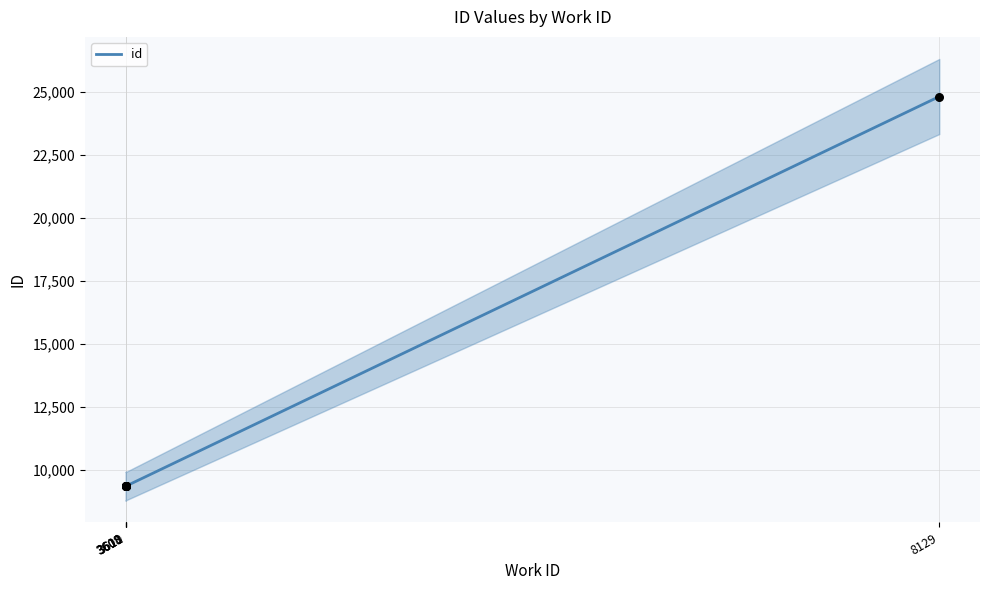

What is the change in value from 3608 to 3610?

-6